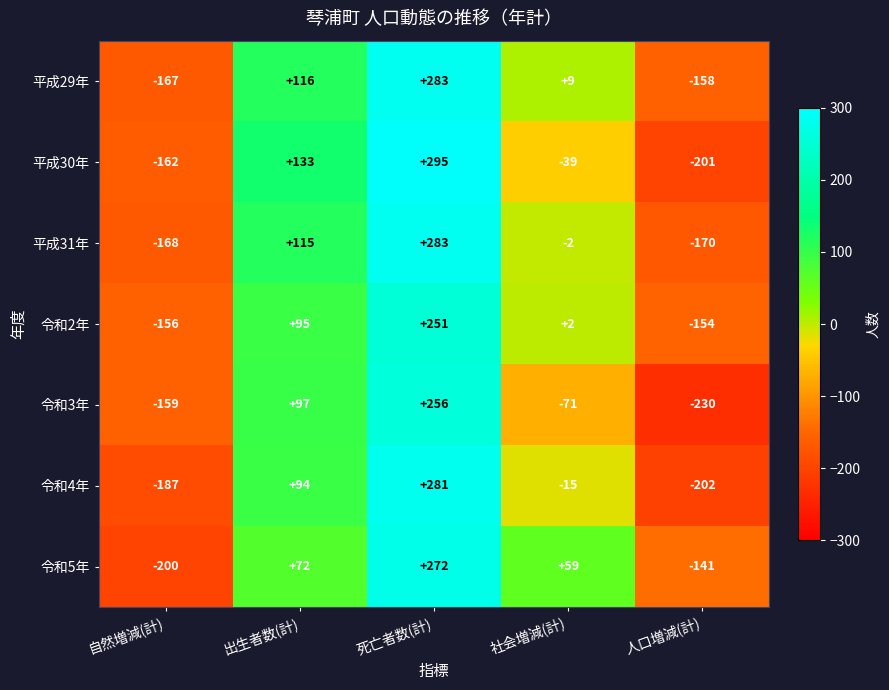

What is the difference between the highest and lowest values at 社会増減(計)?

130